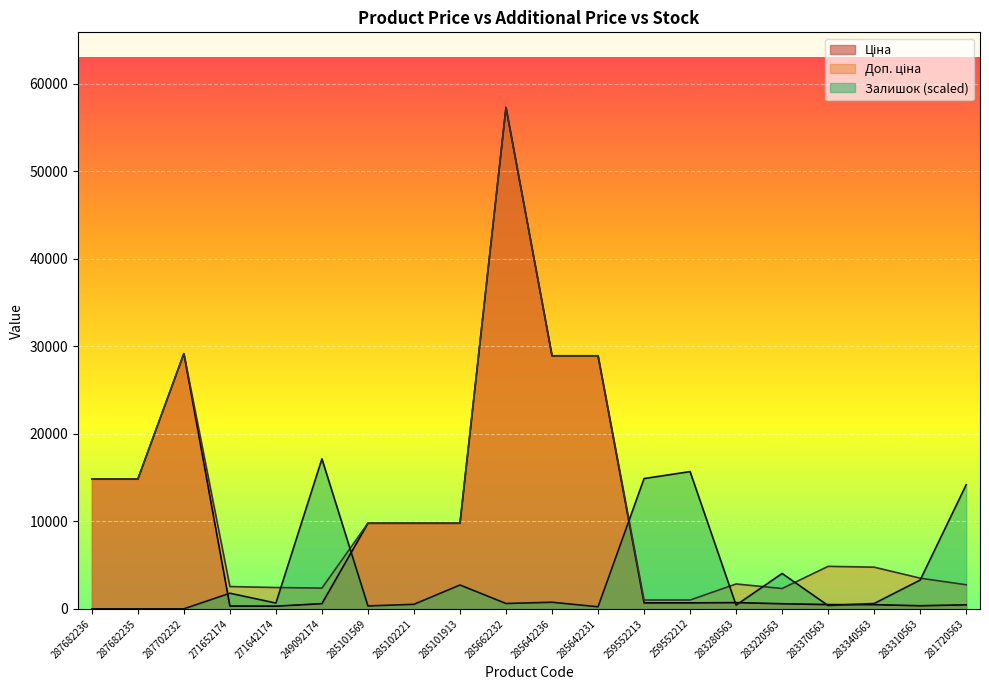

Which series has the largest range (max minus min)?

Ціна